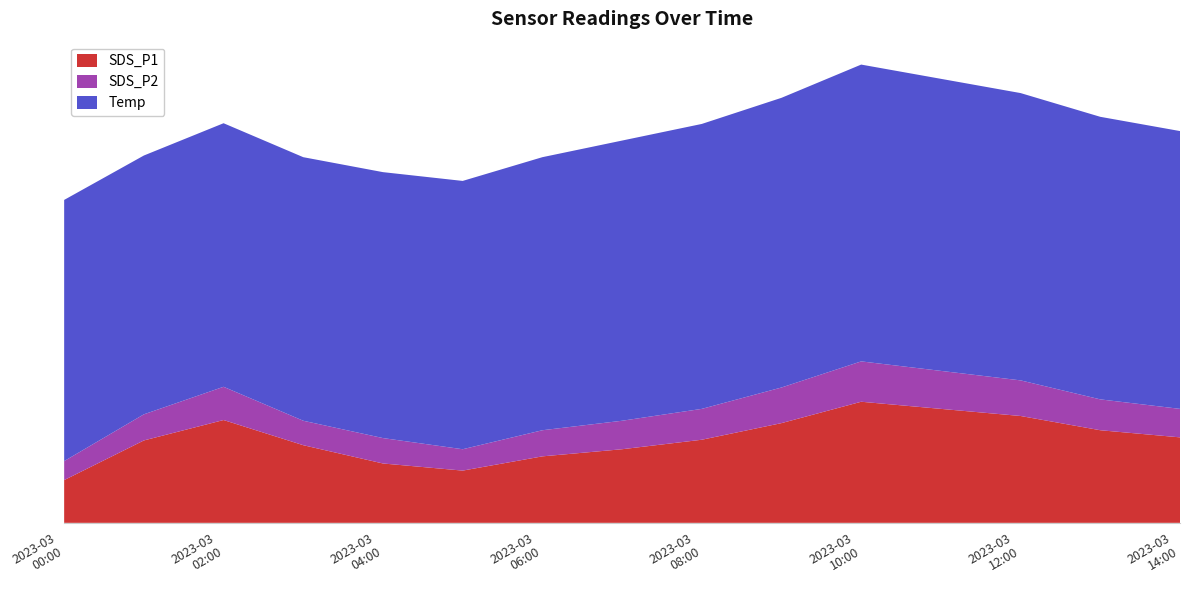

Reading left to right, transcribe all the data shown in this chart.

SDS_P1: 1.8	3.5	4.3	3.3	2.5	2.2	2.8	3.1	3.5	4.2	5.1	4.8	4.5	3.9	3.6
SDS_P2: 0.8	1.1	1.4	1.0	1.1	0.9	1.1	1.2	1.3	1.5	1.7	1.6	1.5	1.3	1.2
Temp: 11.0	10.9	11.1	11.1	11.2	11.3	11.5	11.8	12.0	12.2	12.5	12.3	12.1	11.9	11.7